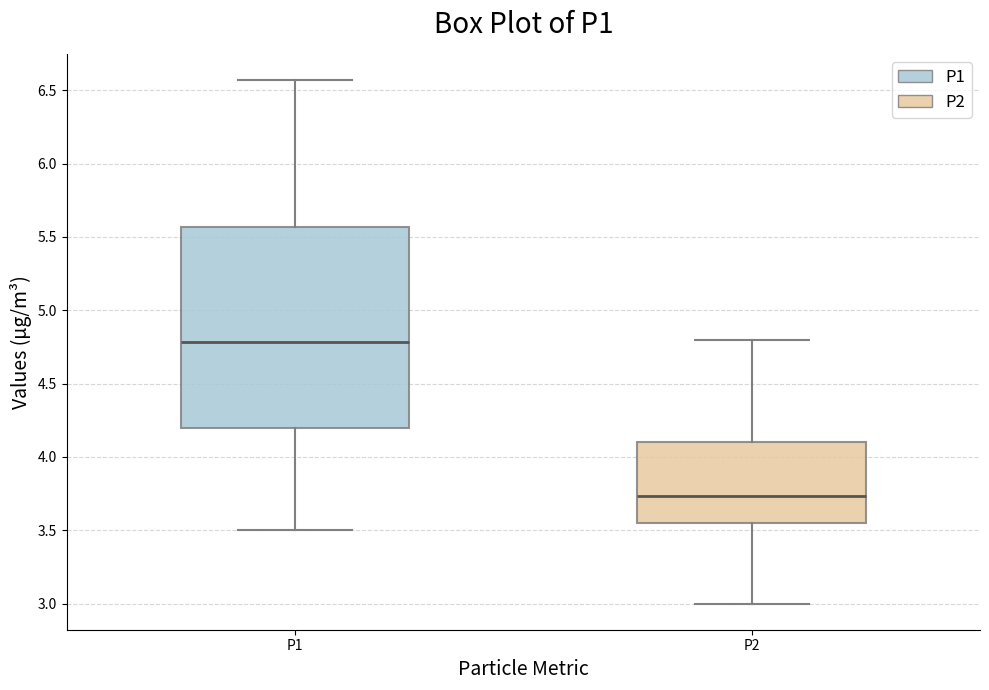

Reading left to right, read every box against the y-axis: the position of its median line, the range the box covers, and the ends of its whiskers. The values are not printed on the chart, so give them approximately, as read against the axis.

P1: median 4.80, box 4.20 to 5.55, whiskers 3.50 to 6.55
P2: median 3.75, box 3.55 to 4.10, whiskers 3.00 to 4.80